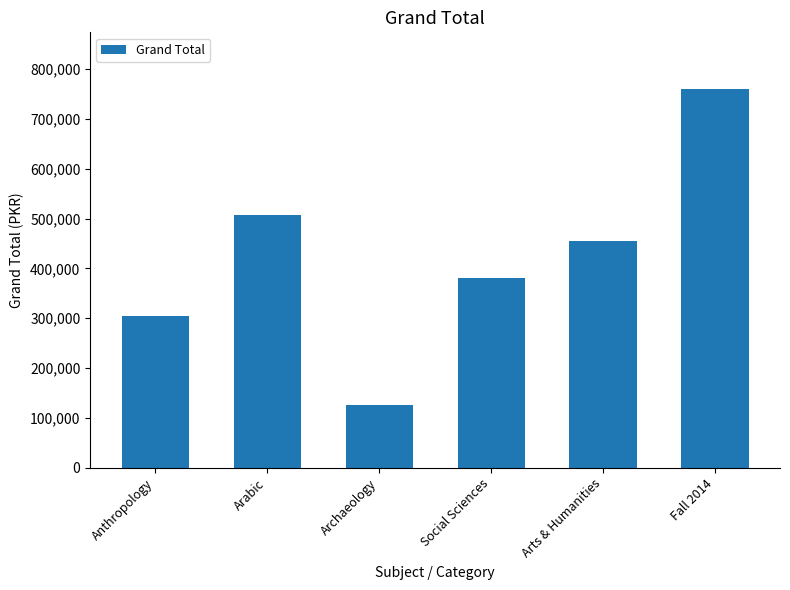

Rank the categories by value from highest to lowest.

Fall 2014, Arabic, Arts & Humanities, Social Sciences, Anthropology, Archaeology